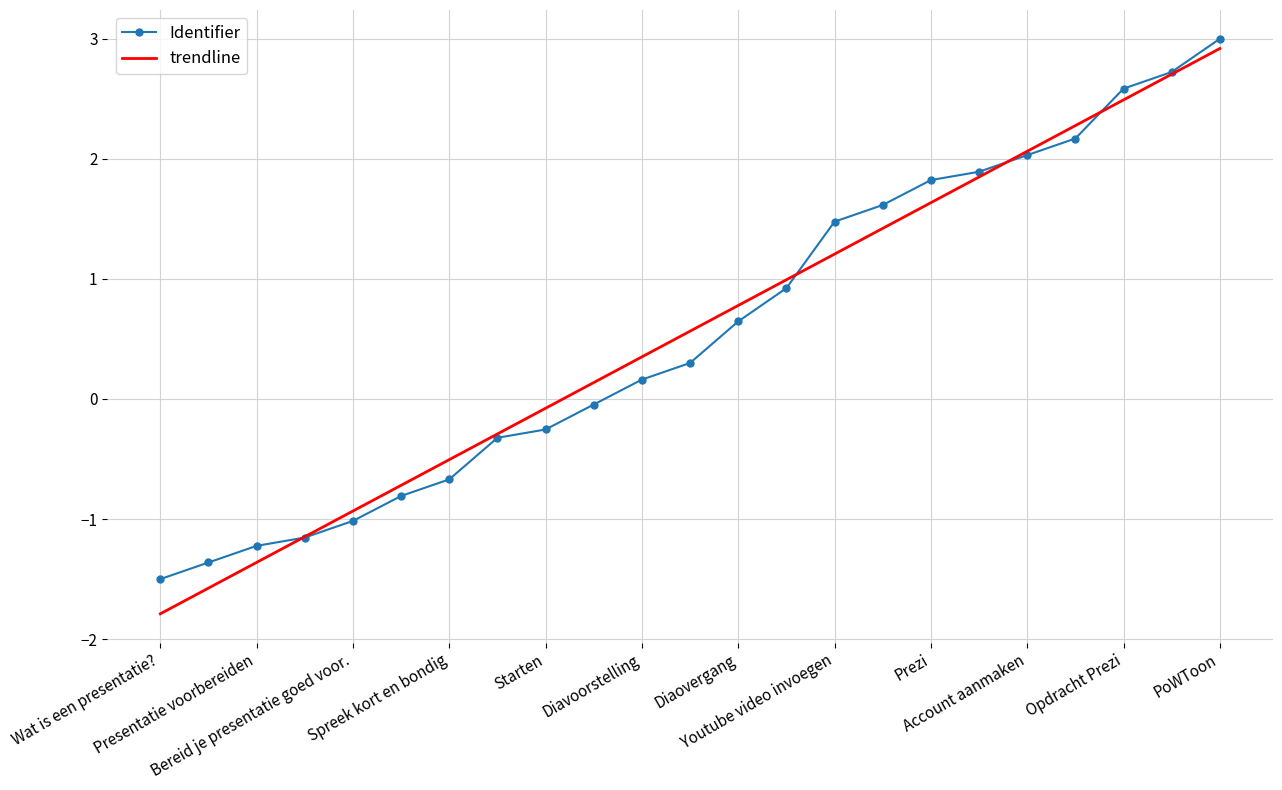

True or false: trendline has more than 1 interior local peaks.

False